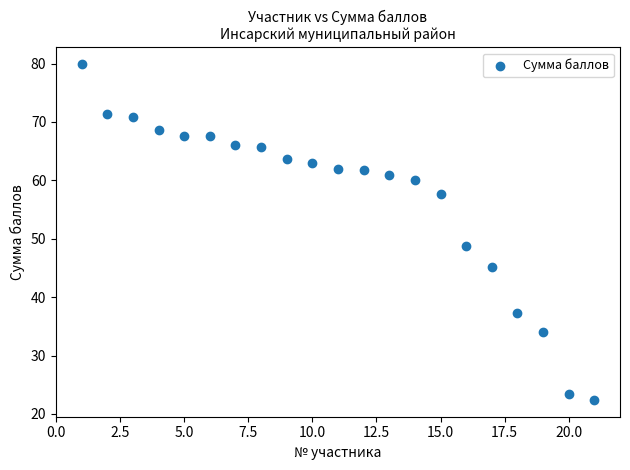

What Y value in the scatter plot is closest to 51?

48.8